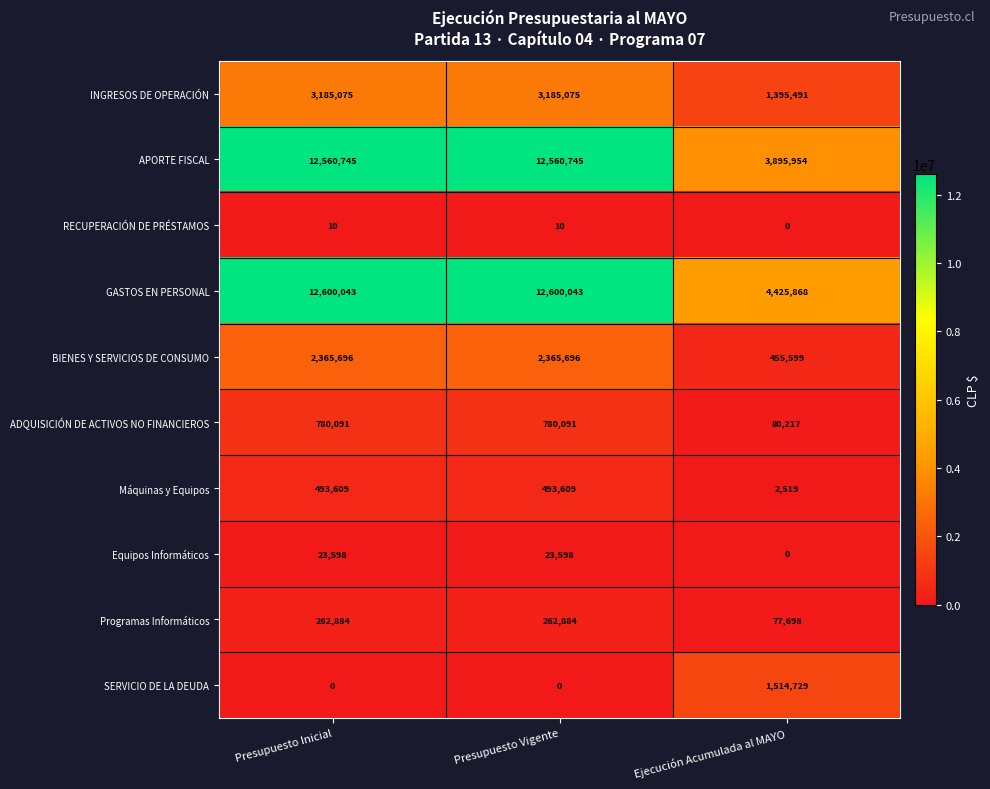

Is it true that GASTOS EN PERSONAL equals 12600043 at Presupuesto Inicial?

True